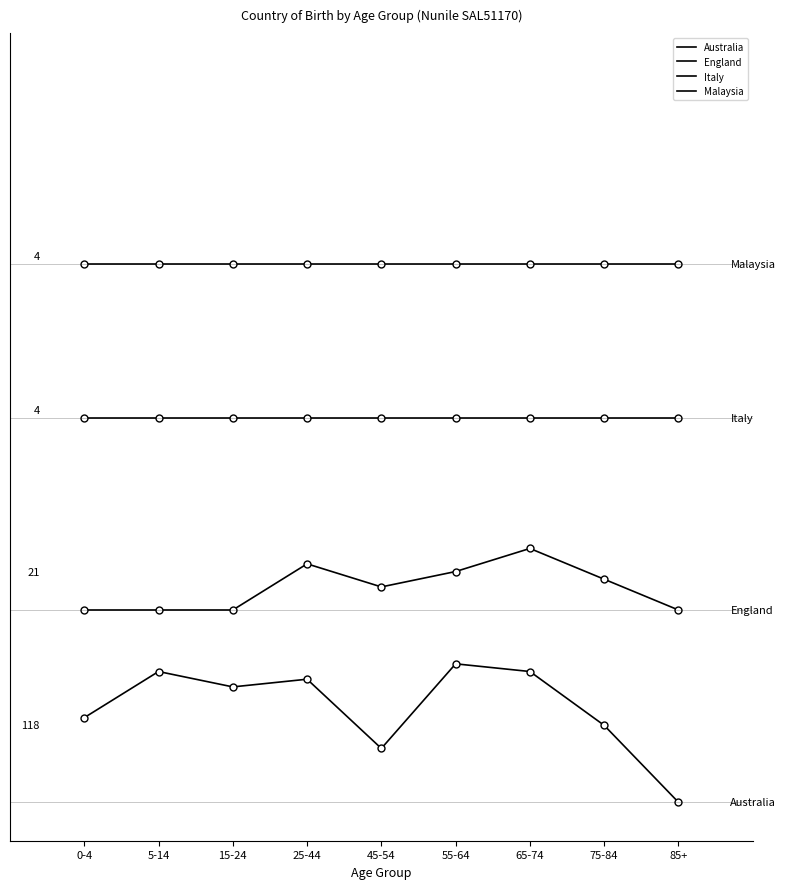

Is this an area chart (filled region under the line)?

No